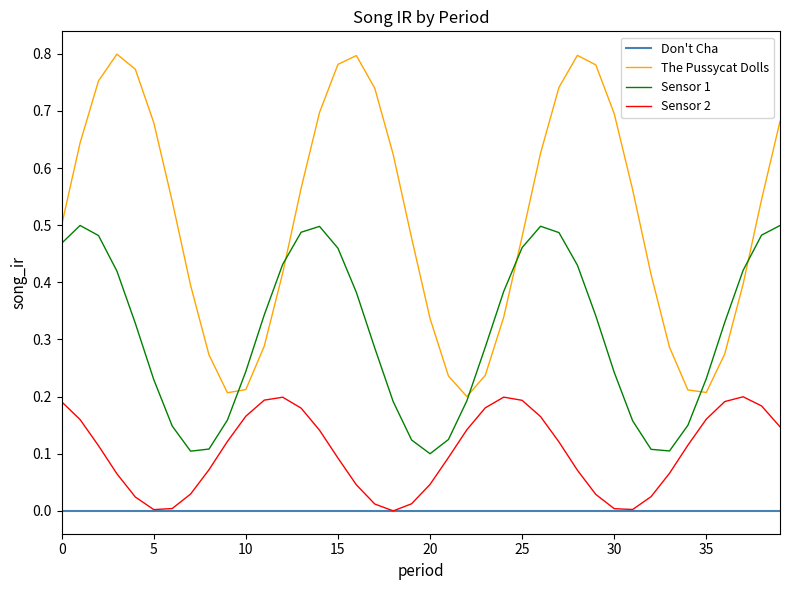

Which series has the largest total across all categories?

The Pussycat Dolls